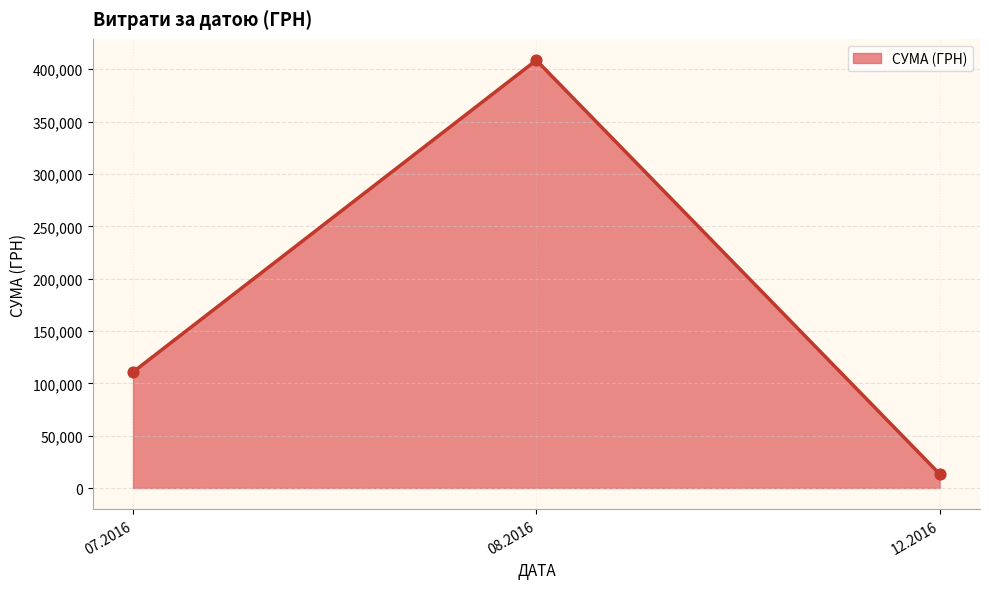

Between 07.2016 and 12.2016, which is larger?

07.2016